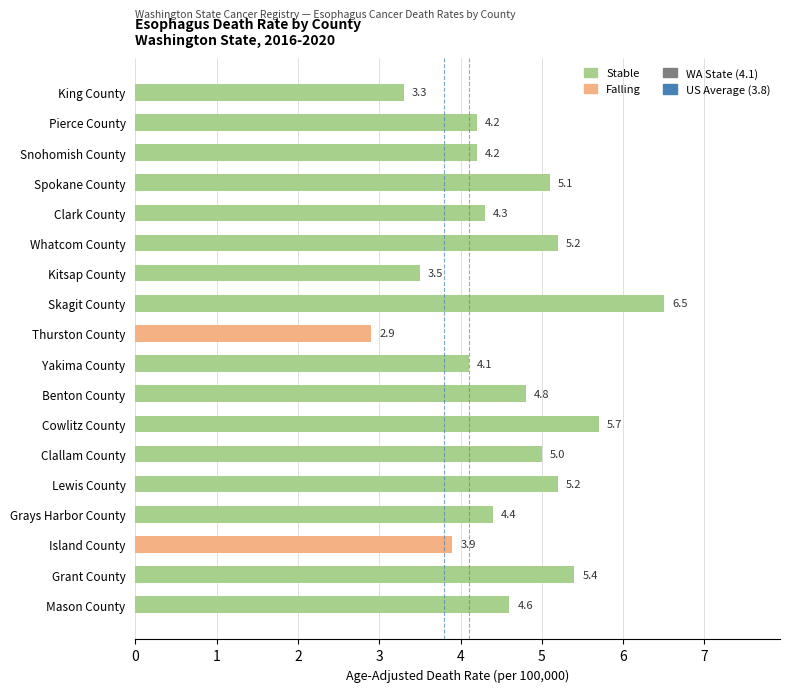

Reading top to bottom, what are all the values shown in this chart?

King County=3.3	Pierce County=4.2	Snohomish County=4.2	Spokane County=5.1	Clark County=4.3	Whatcom County=5.2	Kitsap County=3.5	Skagit County=6.5	Thurston County=2.9	Yakima County=4.1	Benton County=4.8	Cowlitz County=5.7	Clallam County=5.0	Lewis County=5.2	Grays Harbor County=4.4	Island County=3.9	Grant County=5.4	Mason County=4.6